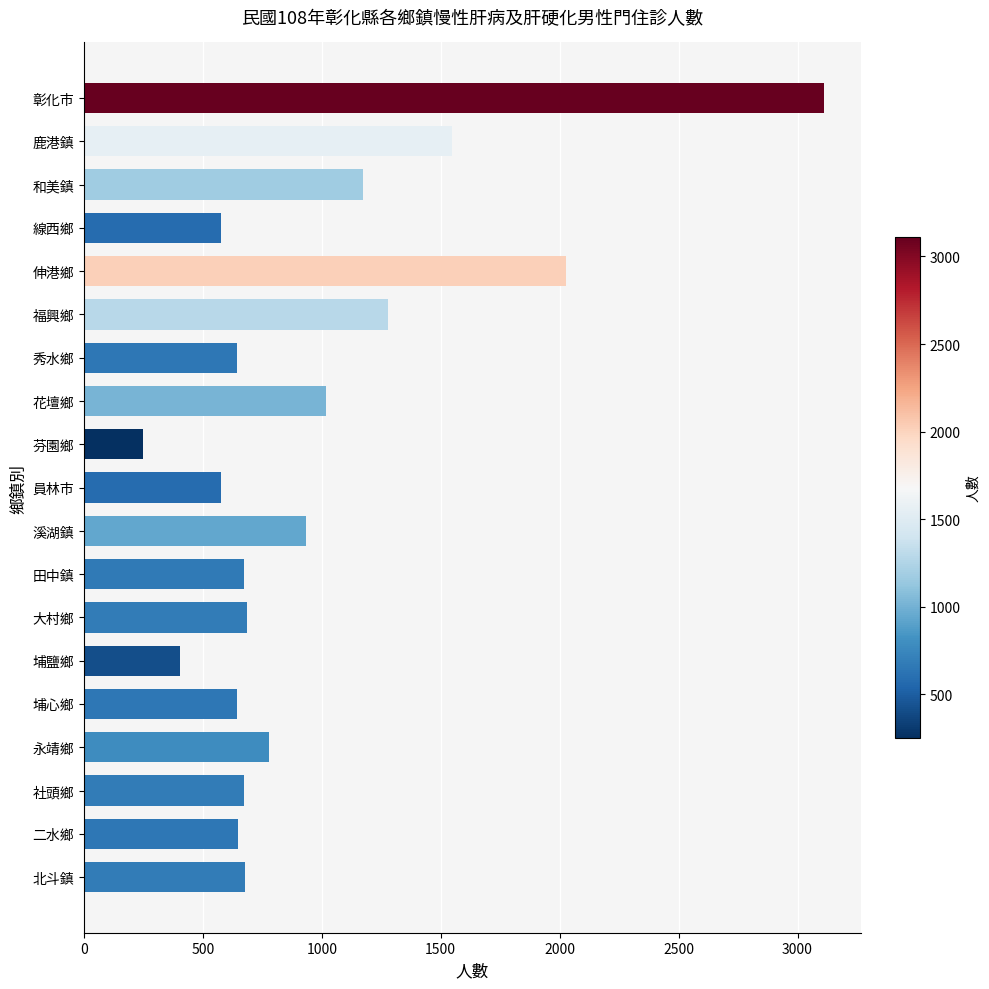

At which label is the value closest to 1680?

鹿港鎮